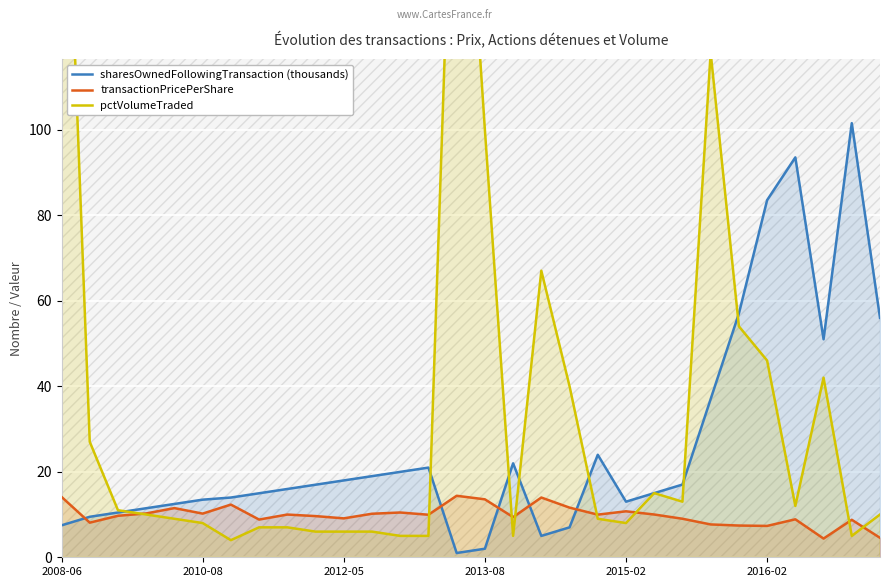

Between 18 and 22, which is larger?

22